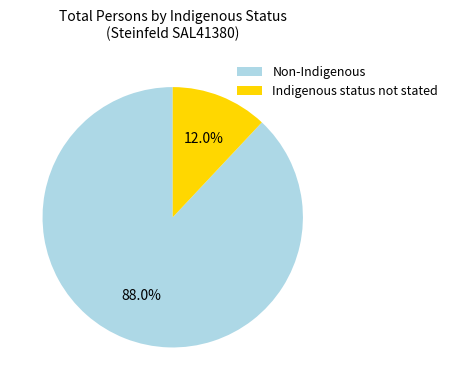

Which category has the biggest portion of the pie?

Non-Indigenous